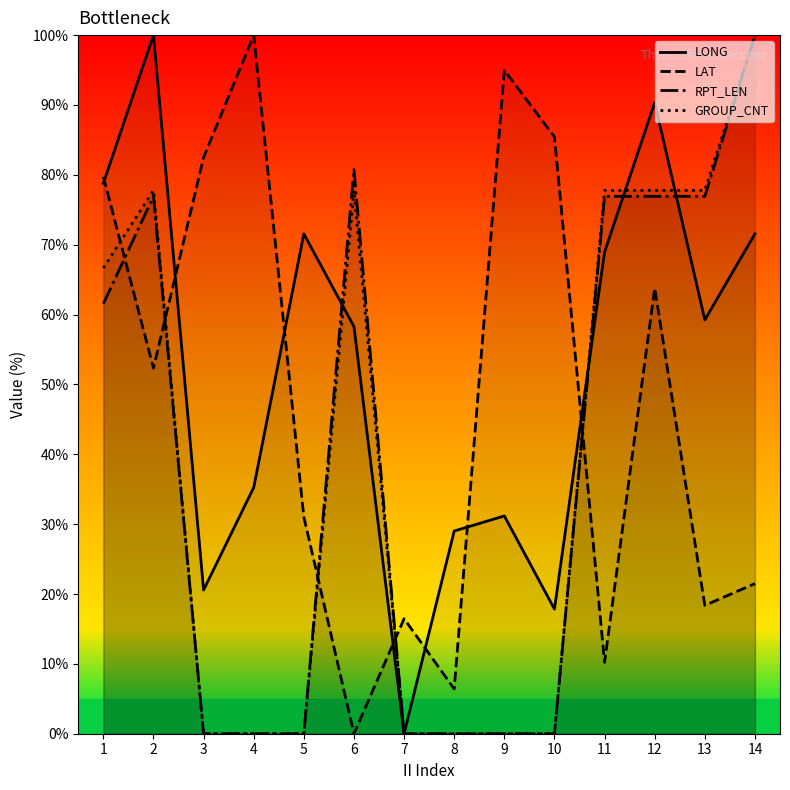

What is the value of the RPT_LEN point at the 13th from the left?

76.9